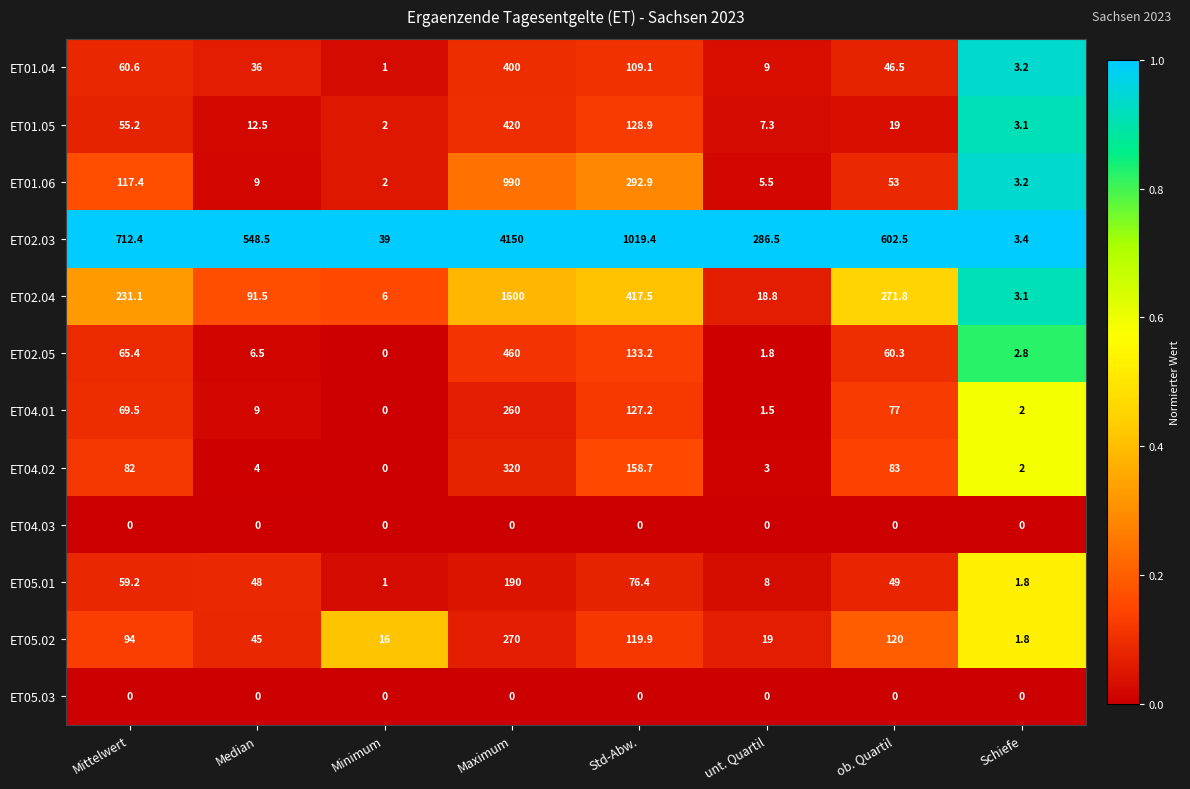

At how many categories does at least one series exceed 0?

8